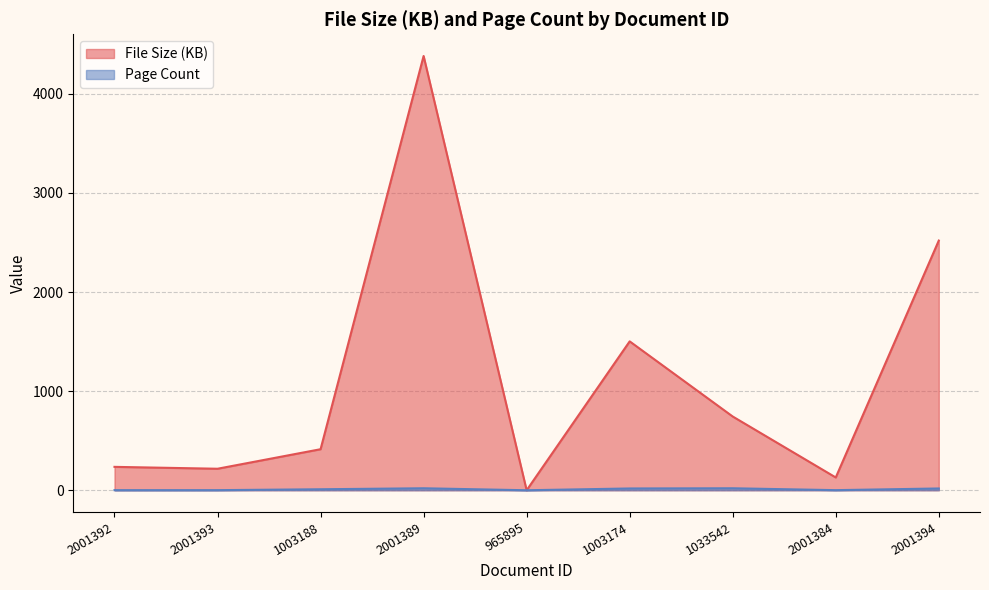

List the series in order of their peak value, lowest first.

Page Count, File Size (KB)